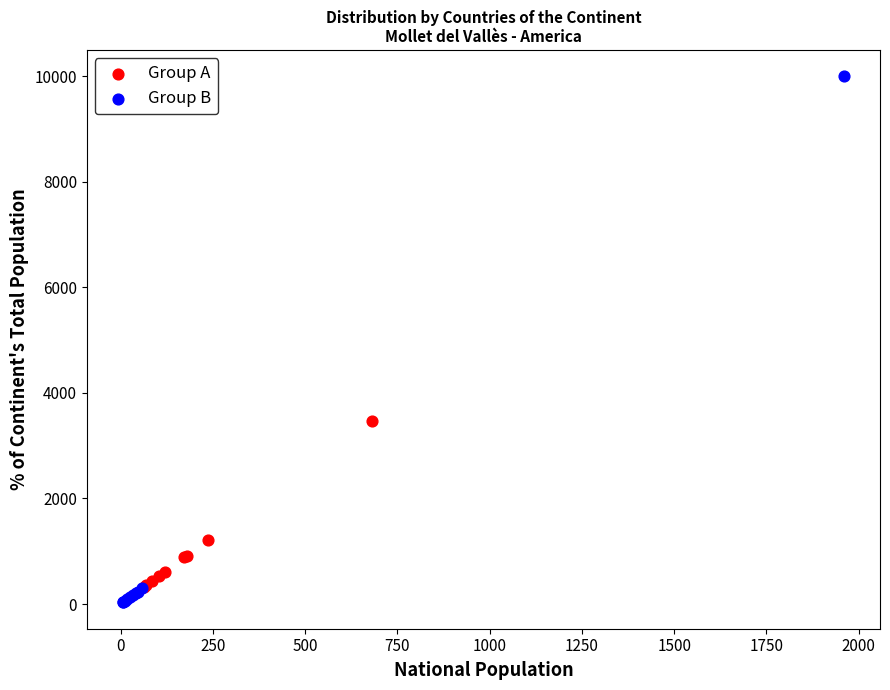

Which series has the largest Y range (max minus min)?

Group B